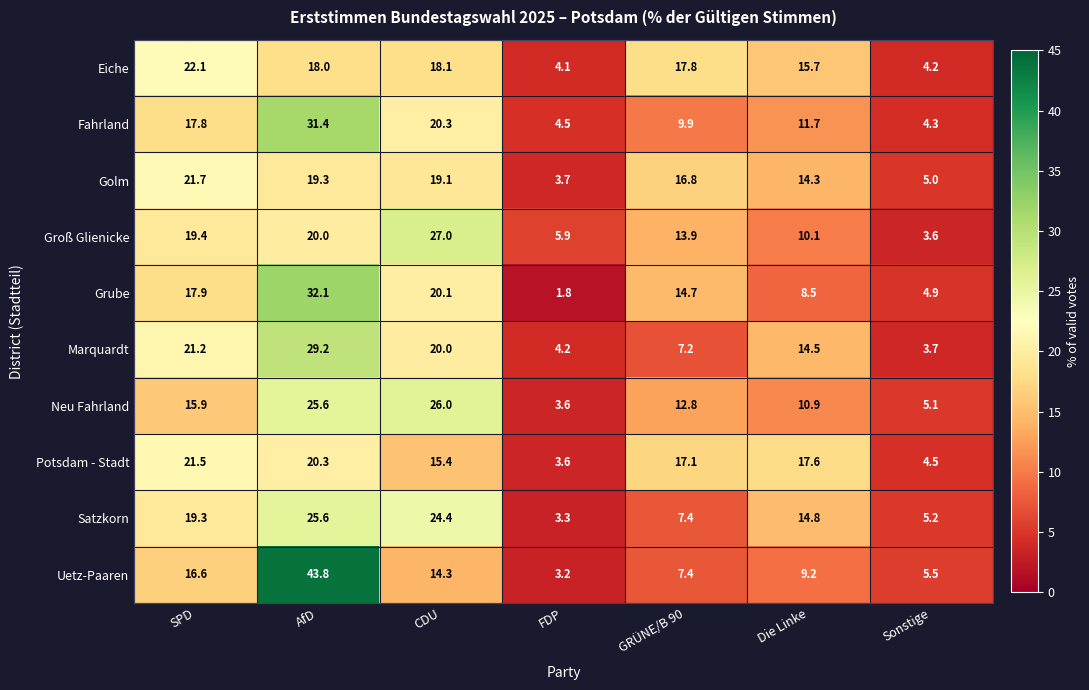

Is the value of Potsdam - Stadt at CDU greater than the value of Fahrland at Sonstige?

Yes